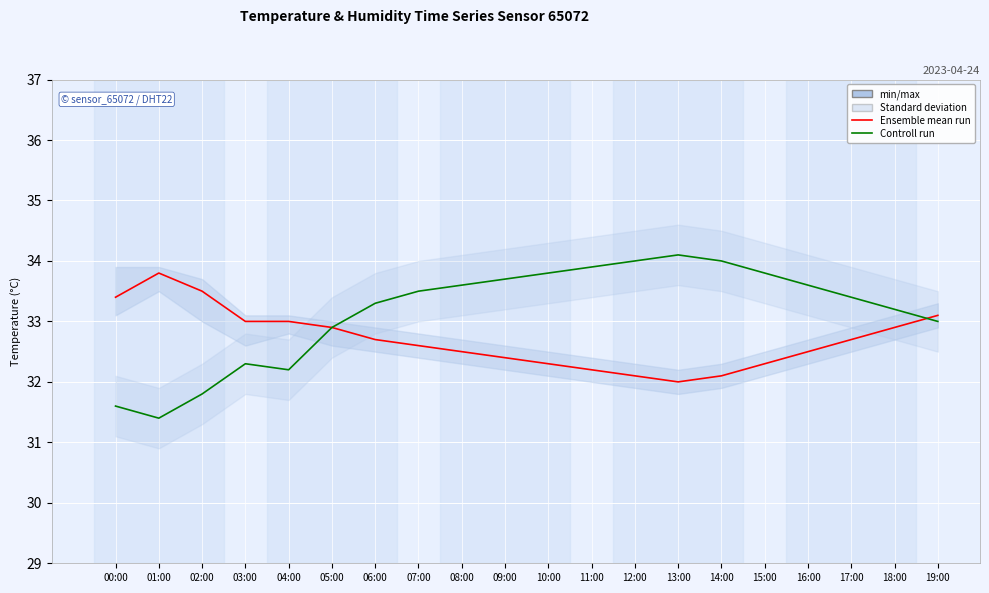

True or false: Ensemble mean run has a value of 14.8 at 13:00.

False